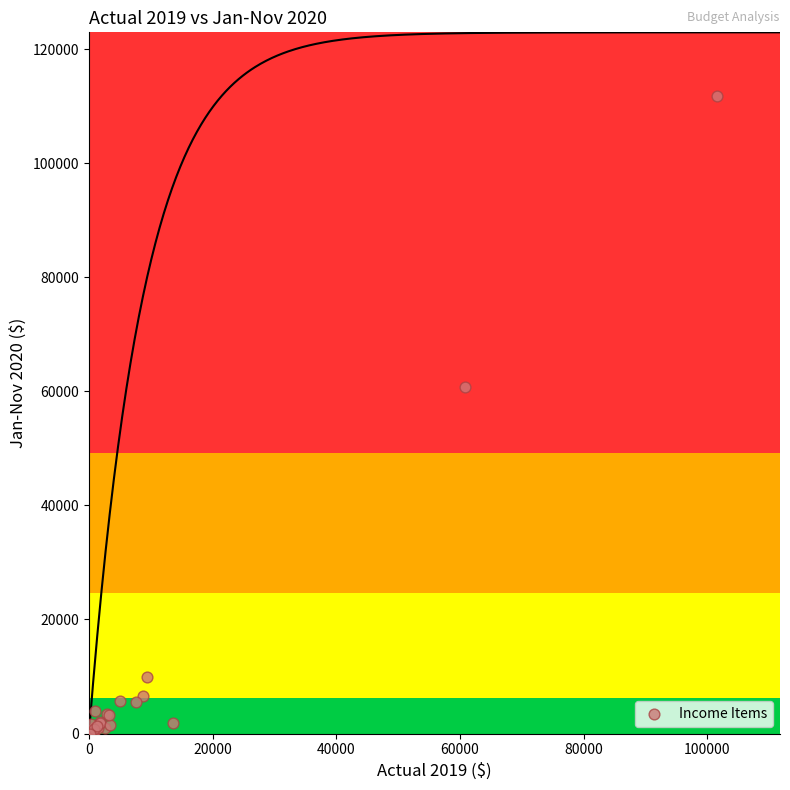

What Y value in the scatter plot is closest to 55884?

60810.0